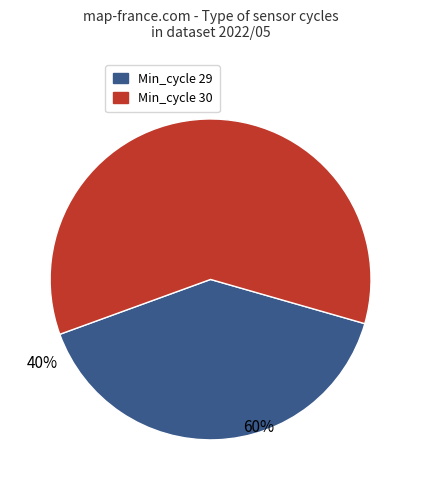

Rank the categories by value from highest to lowest.

Min_cycle=30, Min_cycle=29